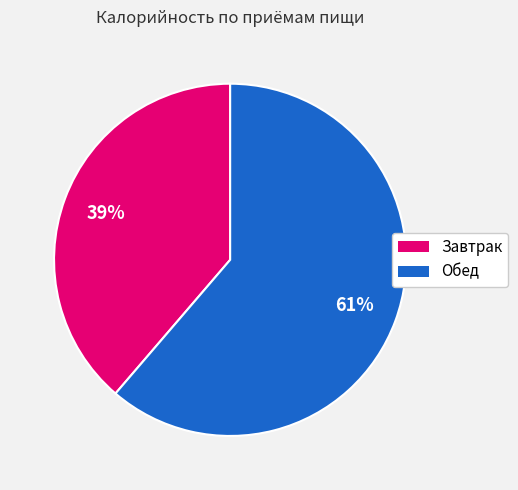

The Завтрак slice represents 39% of the pie. True or false?

True